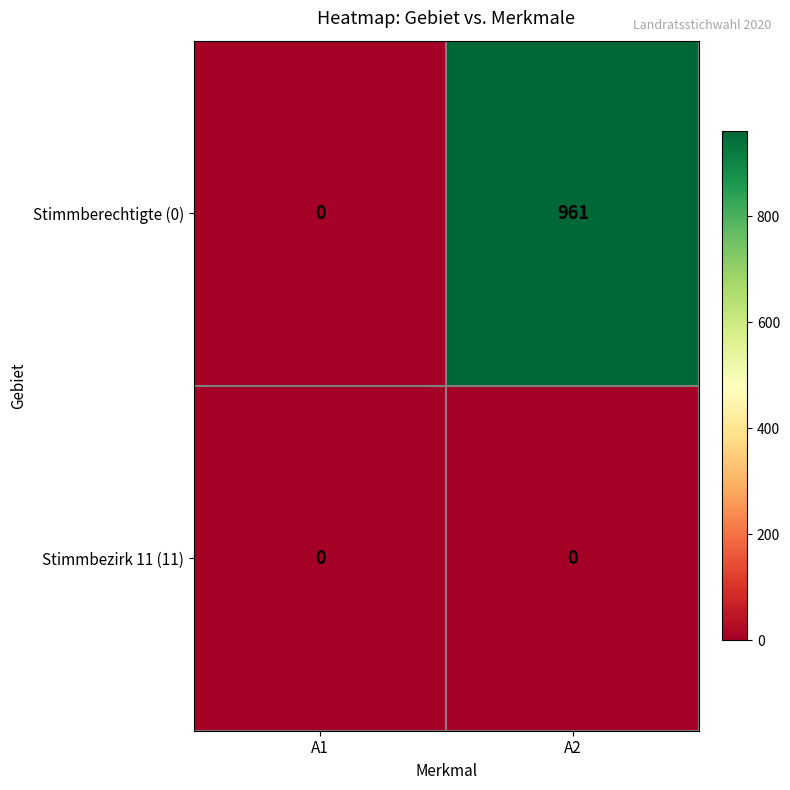

Where is Stimmberechtigte (0) nearest to the value 480?

A1